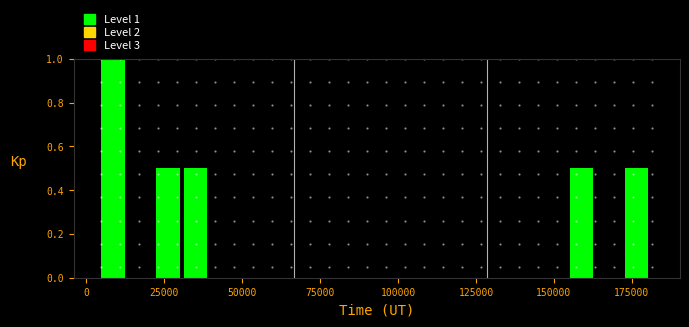

Around what value on the x-axis is the tallest bar? Give the approximate position of its centre, as read against the axis.

10000